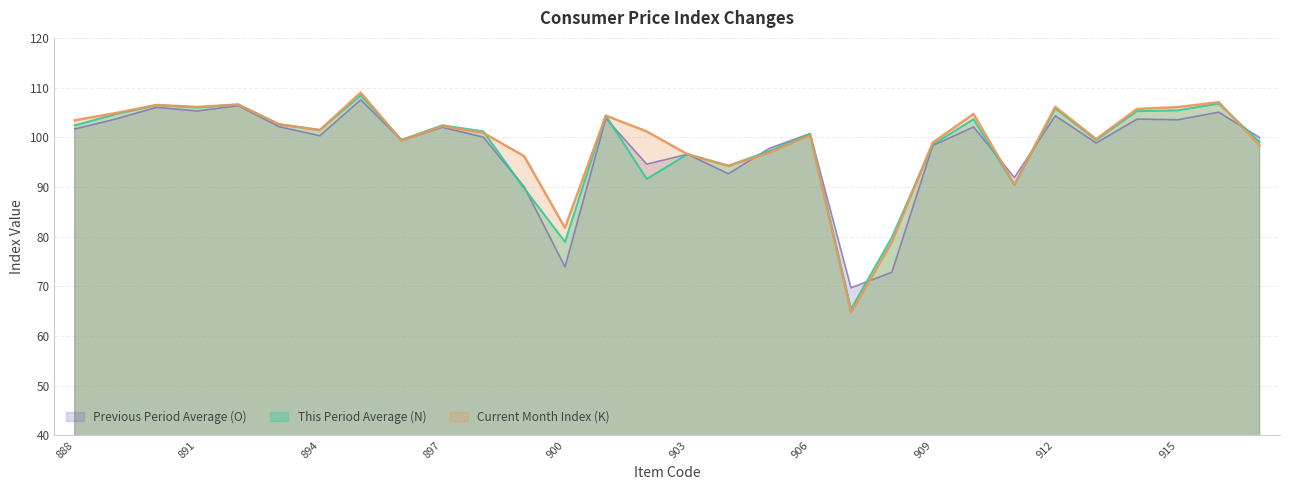

At which label does This Period Average (N) first exceed 101?

888